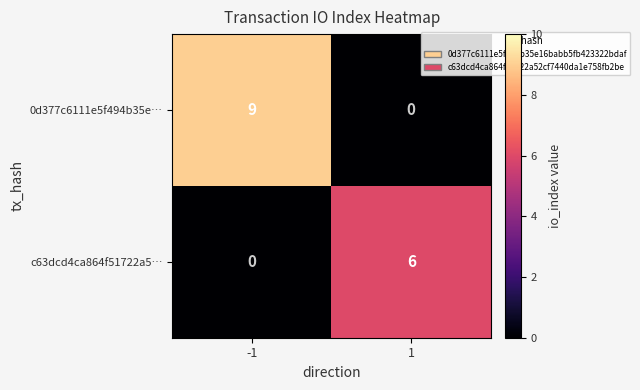

What is the greatest value displayed?

9